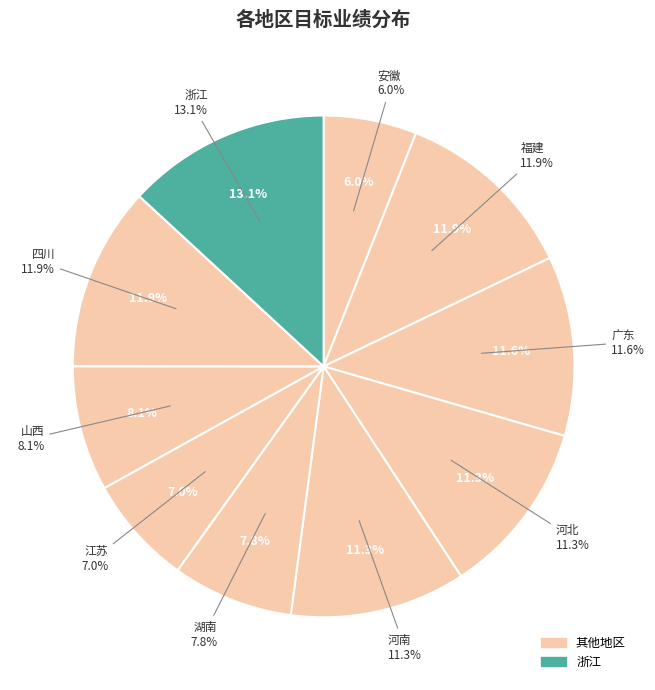

How many segments does this pie chart have?

10